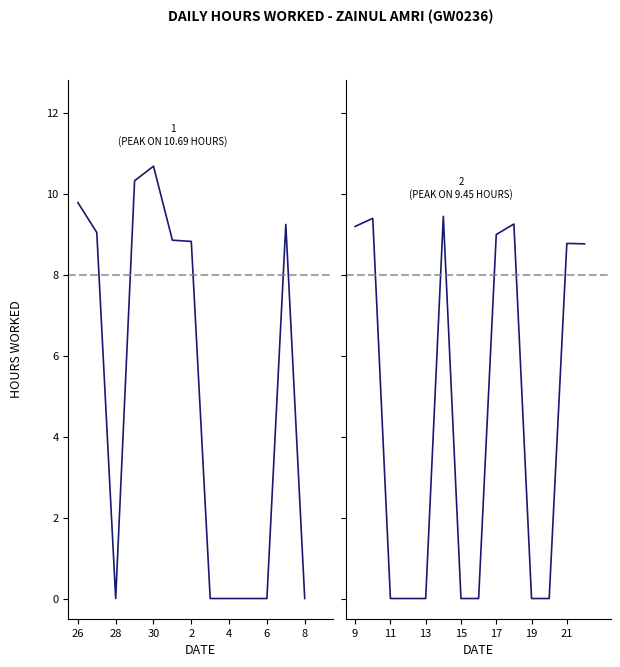

Rank the categories by value from lowest to highest.

28, 3, 4, 5, 6, 8, 11, 12, 13, 15, 16, 19, 20, 22, 21, 2, 1, 17, 27, 9, 7, 18, 10, 14, 26, 29, 30